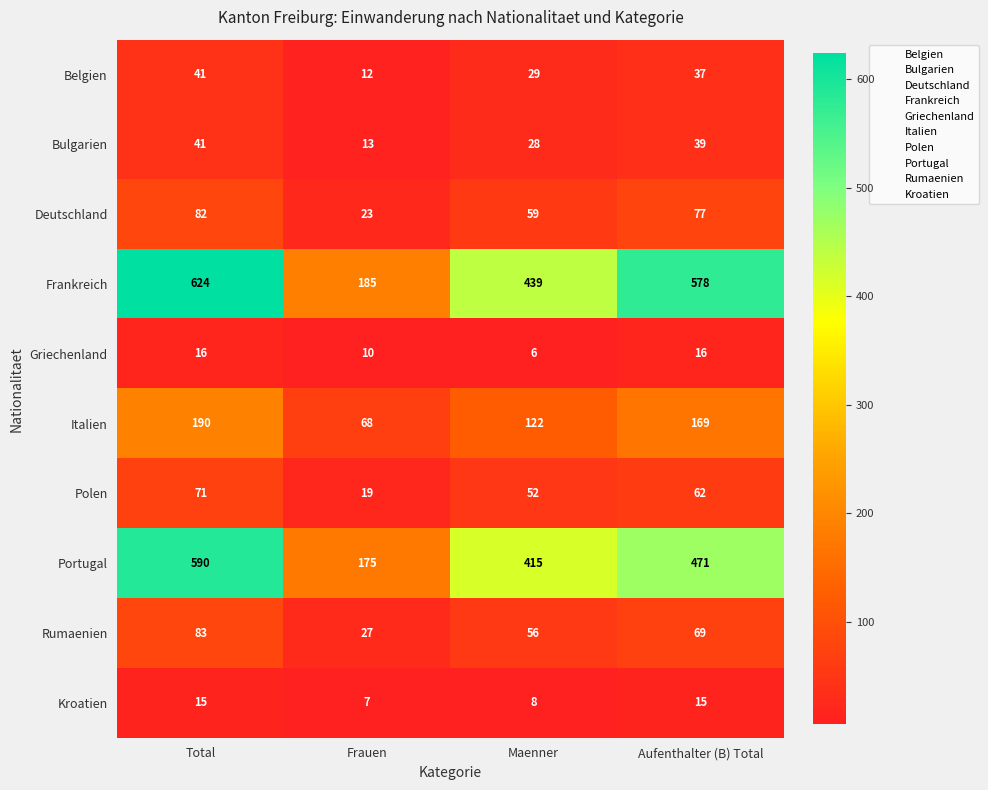

Which series has the largest total across all categories?

Frankreich